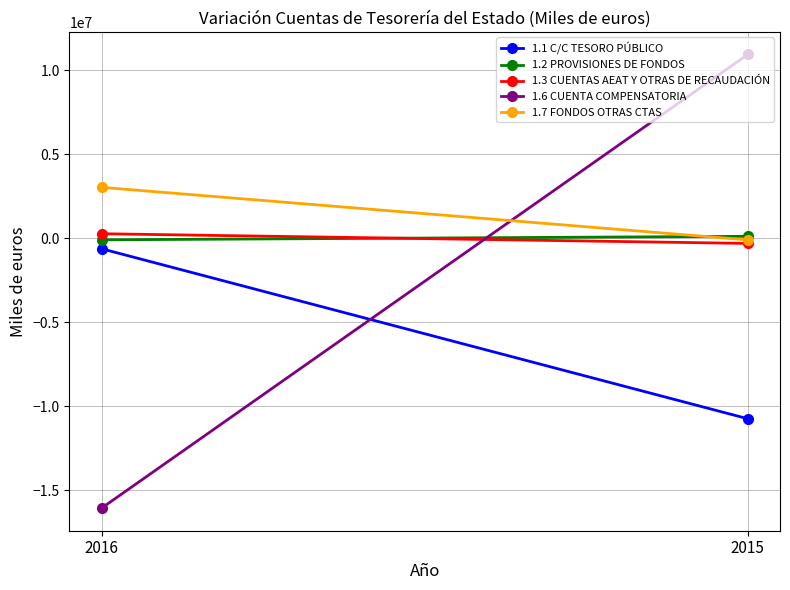

What is the maximum value shown in the chart?

10938000